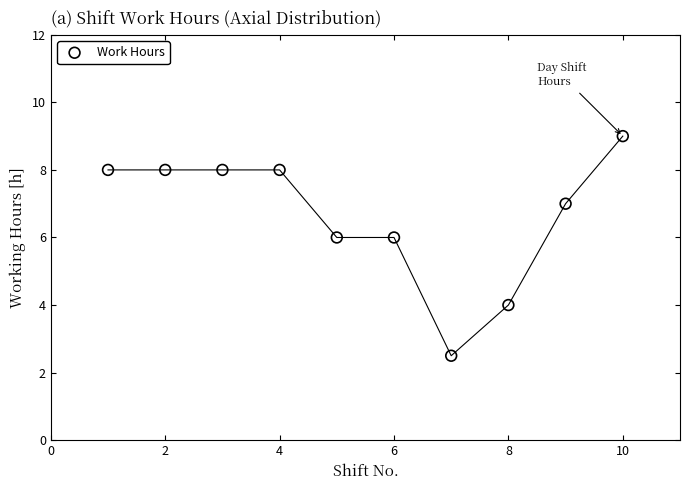

What is the average X value?

5.5